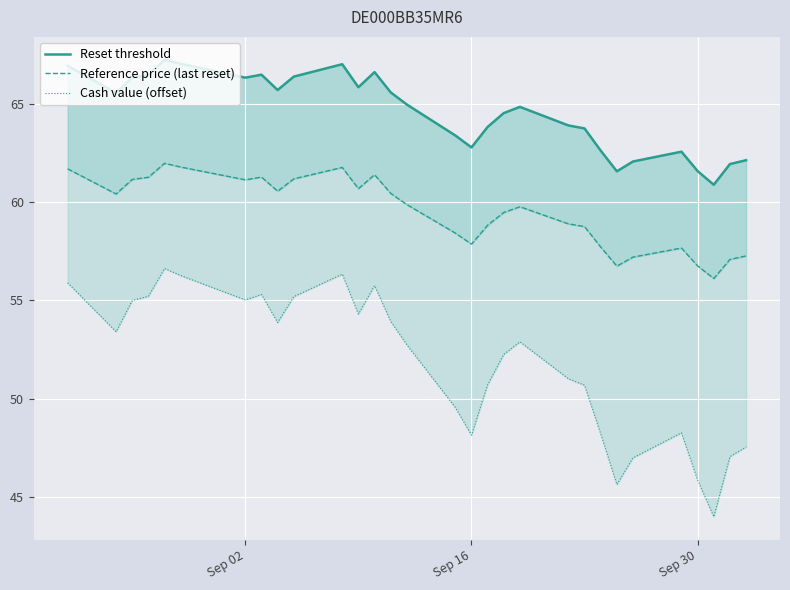

True or false: Reset threshold has a value of 89.7 at 10.

False